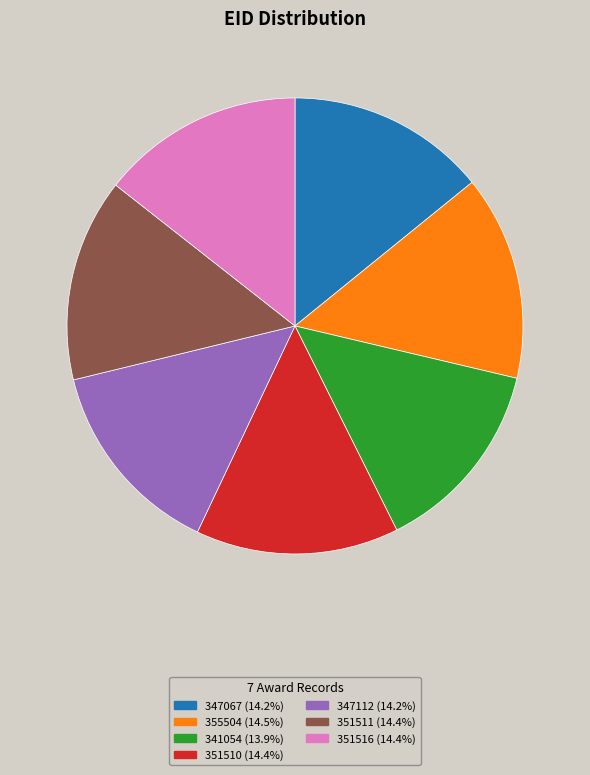

Is the sum of 351516 (14.4%) and 355504 (14.5%) greater than half?

No